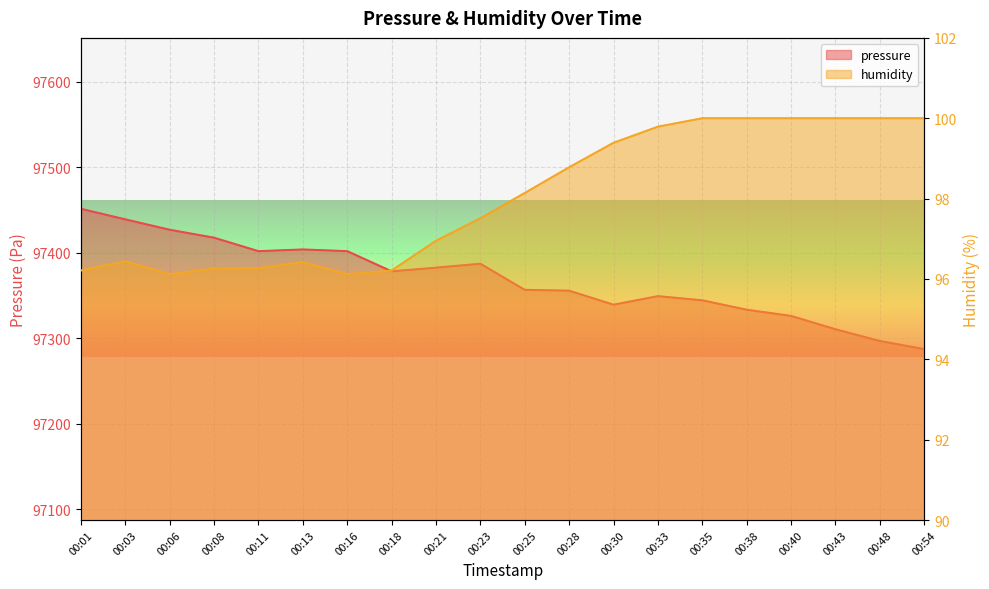

True or false: humidity and pressure intersect in this chart.

False